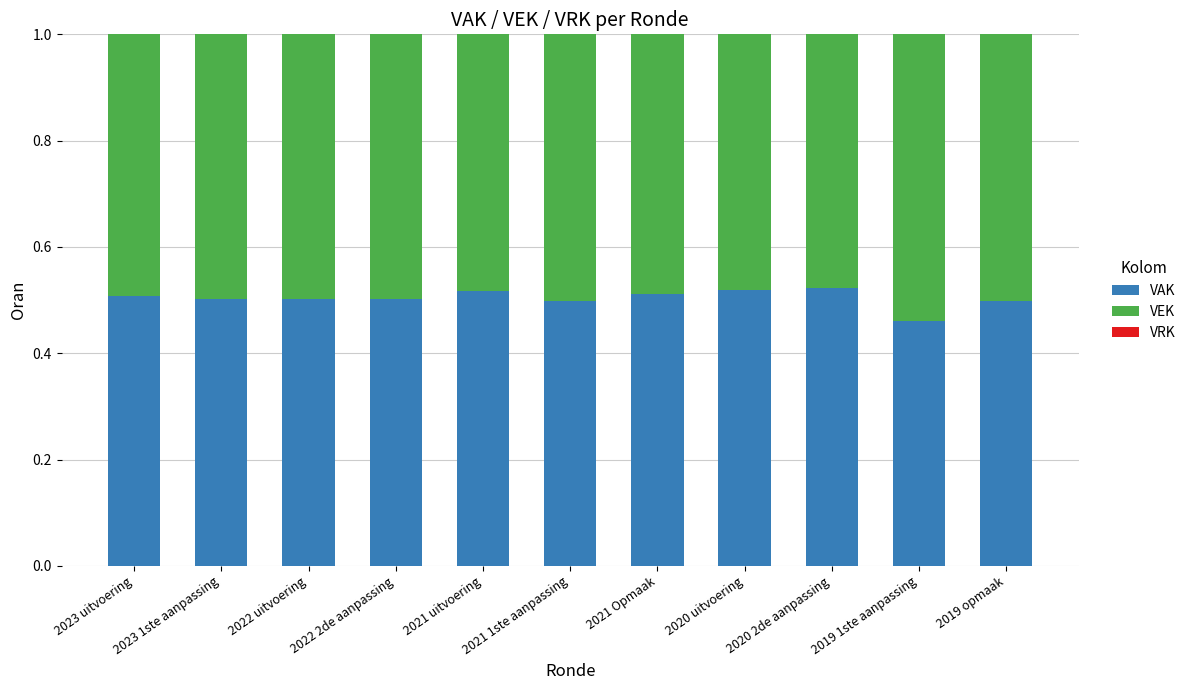

Does the chart contain stacked bars?

Yes